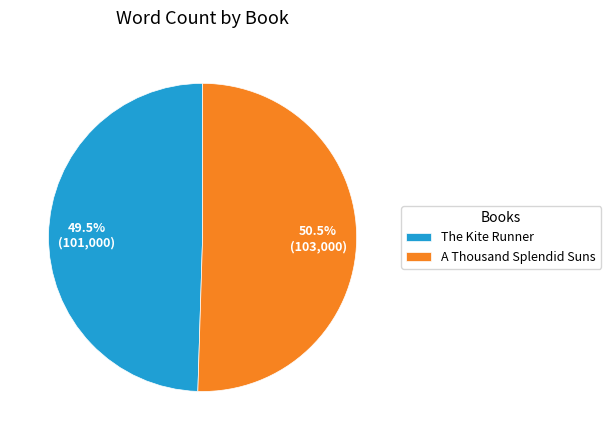

Is The Kite Runner the majority of the pie?

No